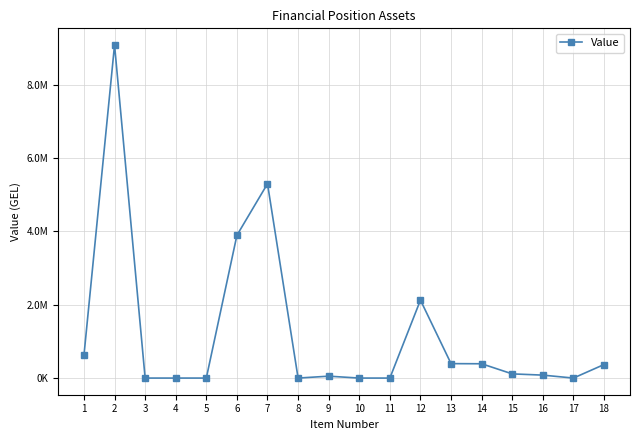

Rank the categories by value from lowest to highest.

3, 4, 5, 8, 10, 11, 17, 9, 16, 15, 18, 14, 13, 1, 12, 6, 7, 2